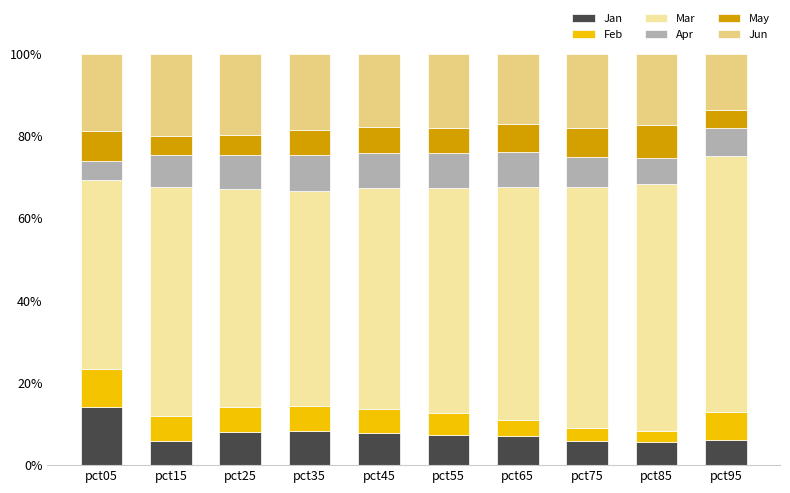

What value does the Jan series have at pct35?

8.2